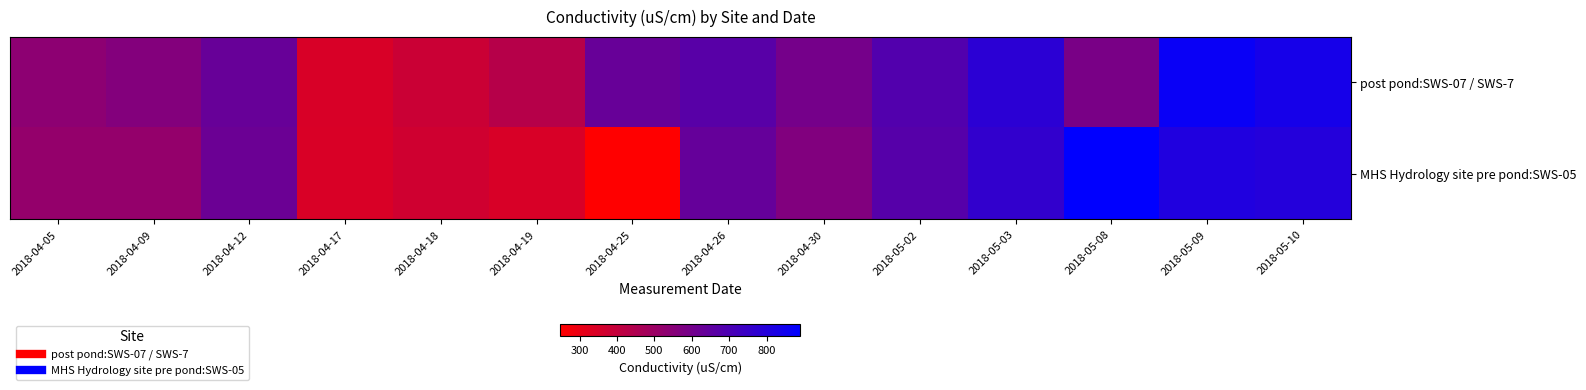

Between 2018-05-02 and 2018-04-26, which is larger?

2018-05-02